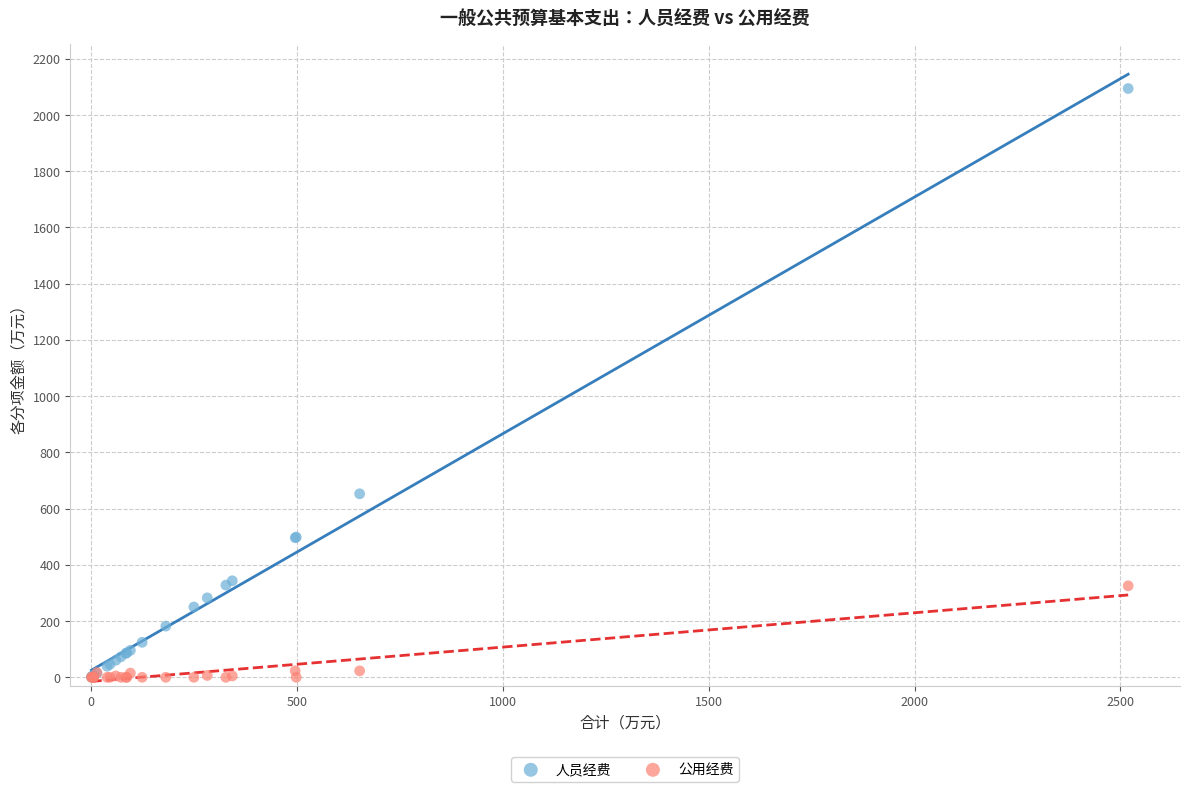

What are all the series names shown in the legend?

人员经费, 公用经费